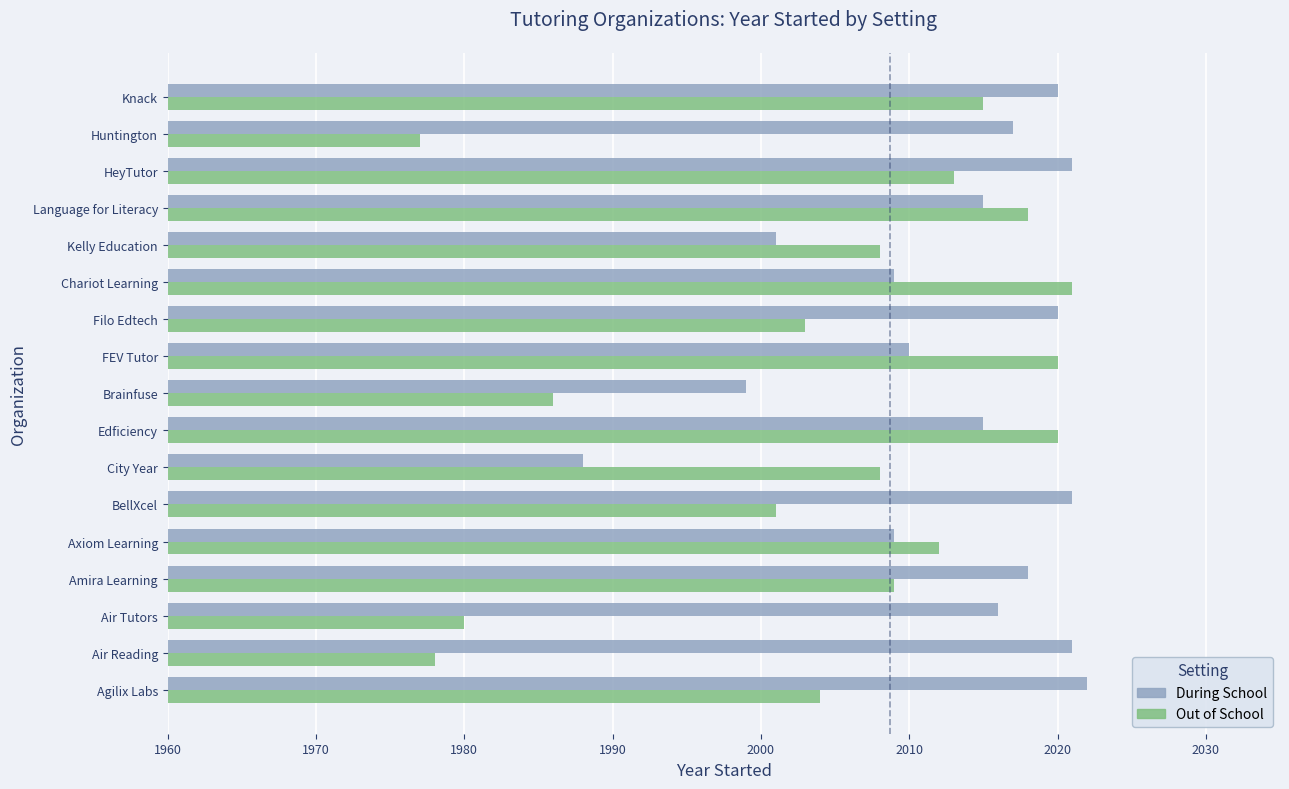

The Out of School series shows 3610 at Amira Learning. True or false?

False